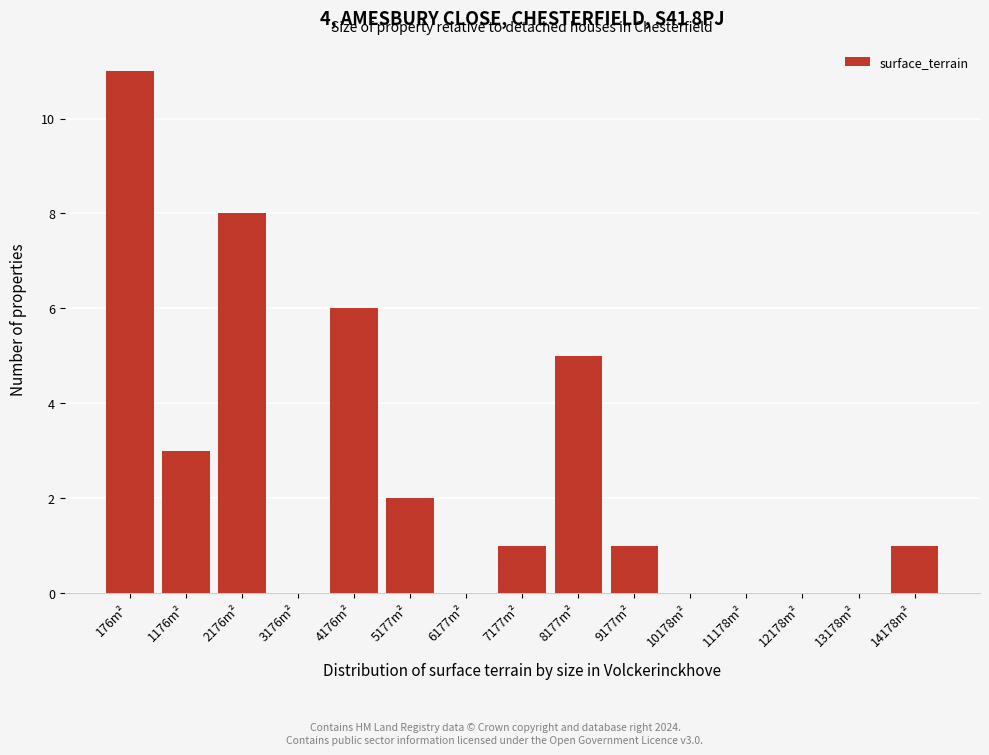

Reading left to right, list all the values displayed in this chart.

176m²=11	1176m²=3	2176m²=8	3176m²=0	4176m²=6	5177m²=2	6177m²=0	7177m²=1	8177m²=5	9177m²=1	10178m²=0	11178m²=0	12178m²=0	13178m²=0	14178m²=1